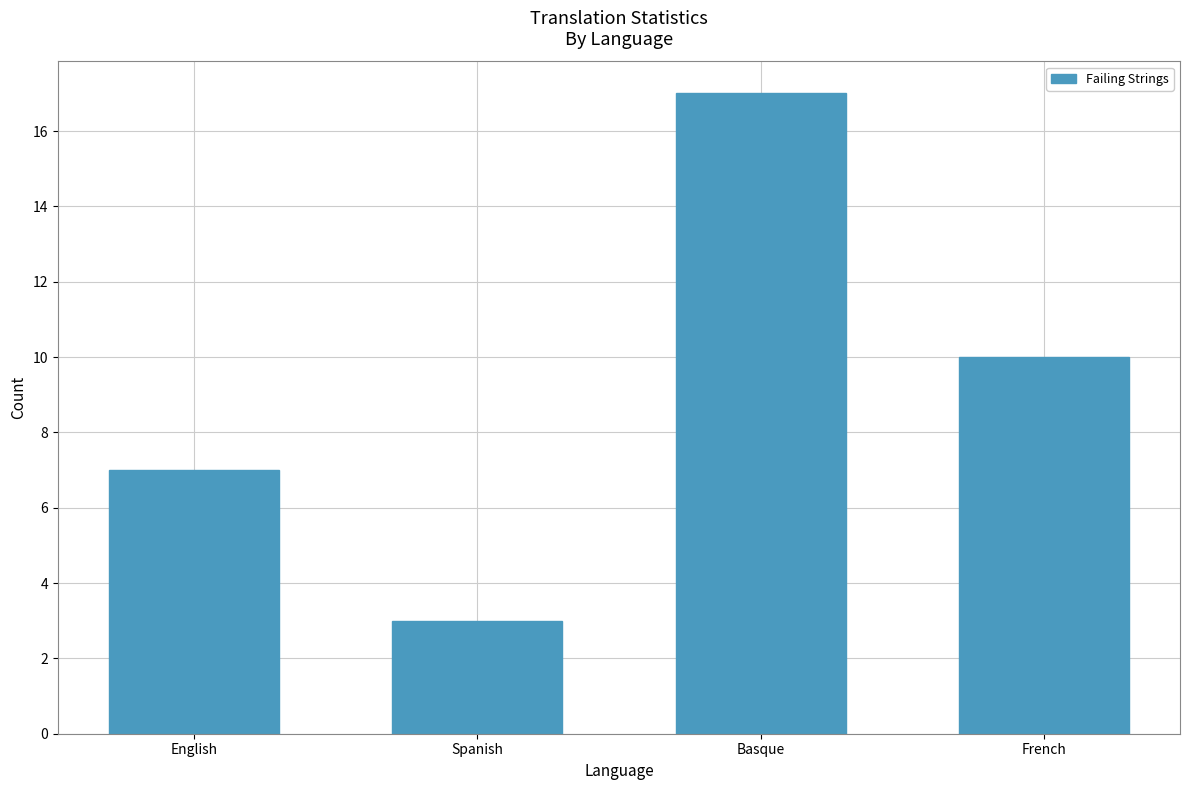

Which category has the lowest value across all series?

Spanish